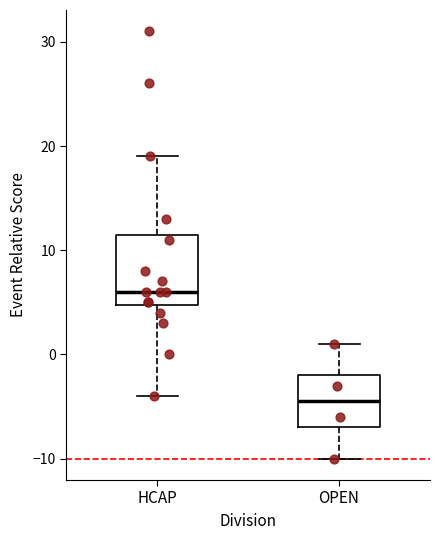

Reading left to right, transcribe this box plot: for each box, give where its median line is, the range the box spans, and where its two whiskers end, as read against the y-axis. The values are not printed on the chart, so give them approximately, as read against the axis.

HCAP: median 6, box 5 to 12, whiskers -4 to 19
OPEN: median -4, box -7 to -2, whiskers -10 to 1